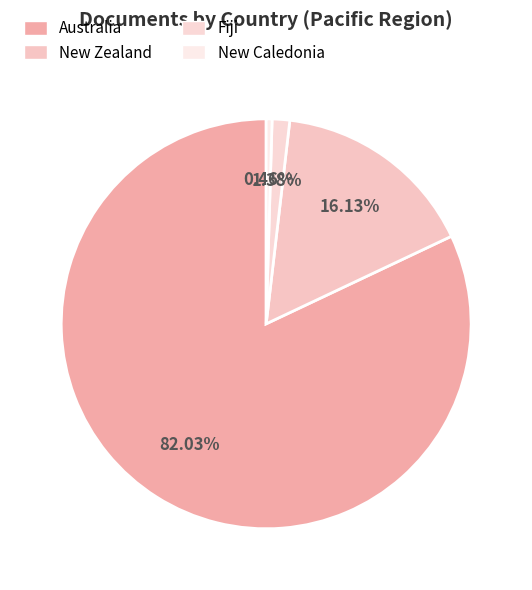

Does New Caledonia account for over 50% of the chart?

No